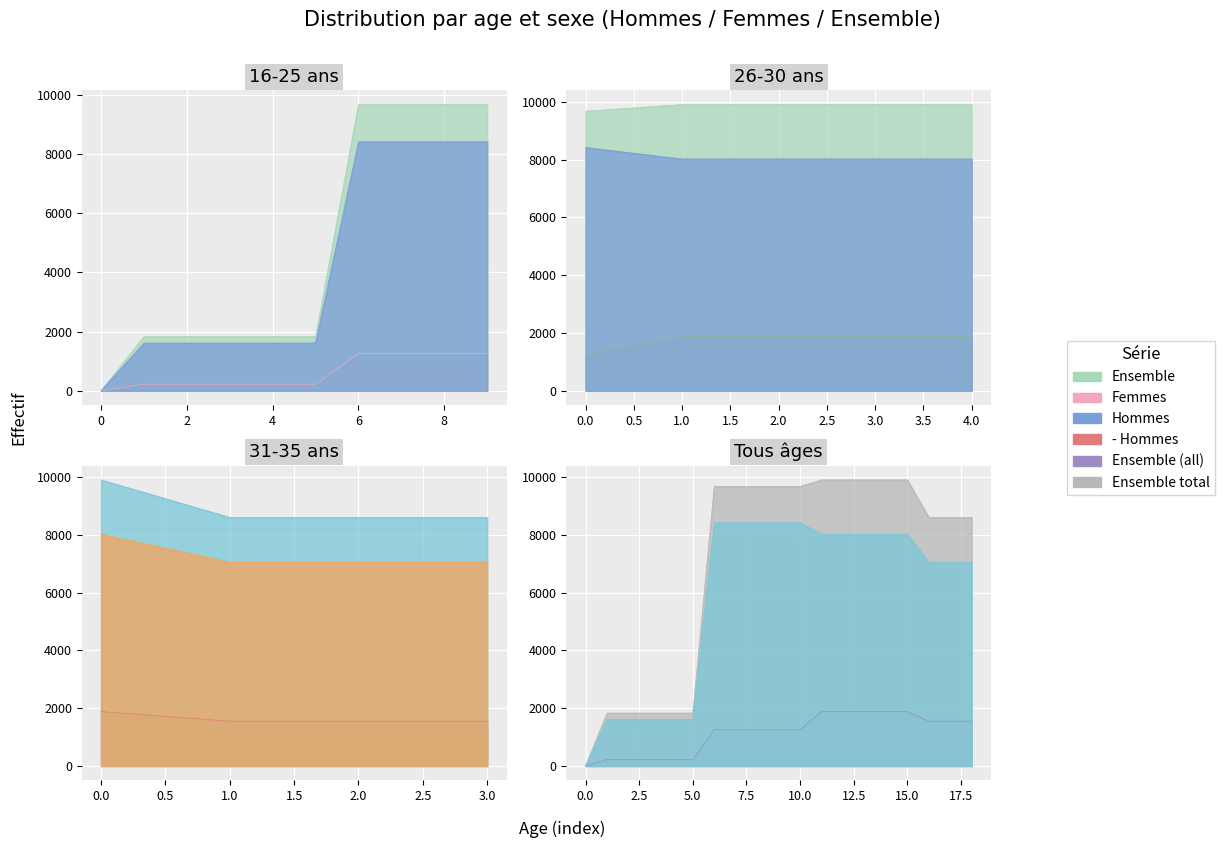

What is the difference between the Ensemble values at 32 and 15?

8606.2